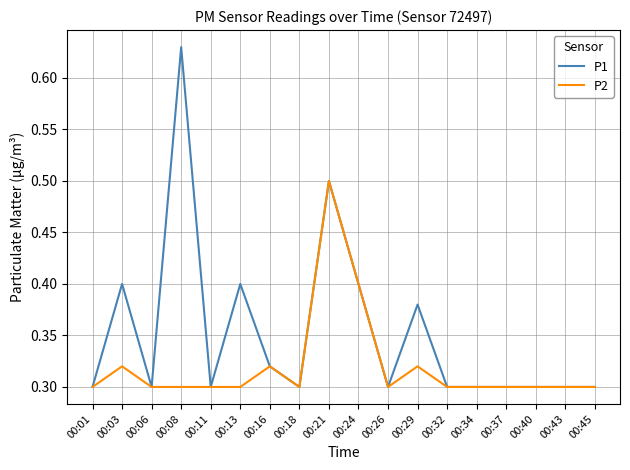

Which category has the highest value in the P2 series?

00:21